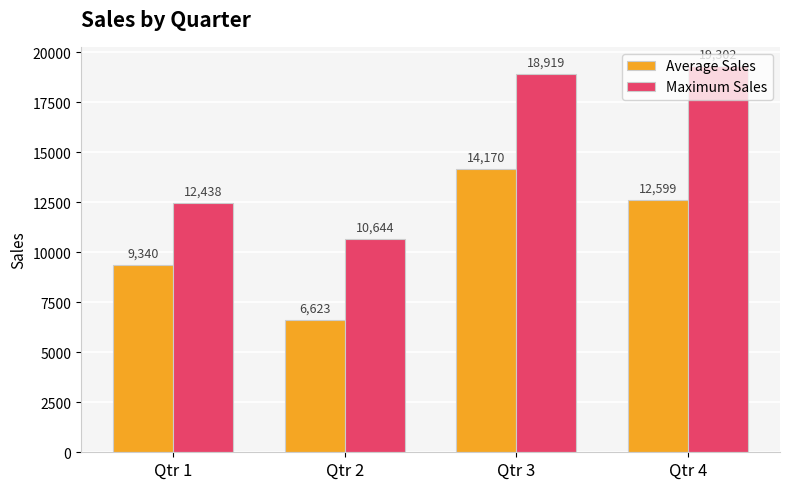

List the labels in order of Average Sales value, largest first.

Qtr 3, Qtr 4, Qtr 1, Qtr 2